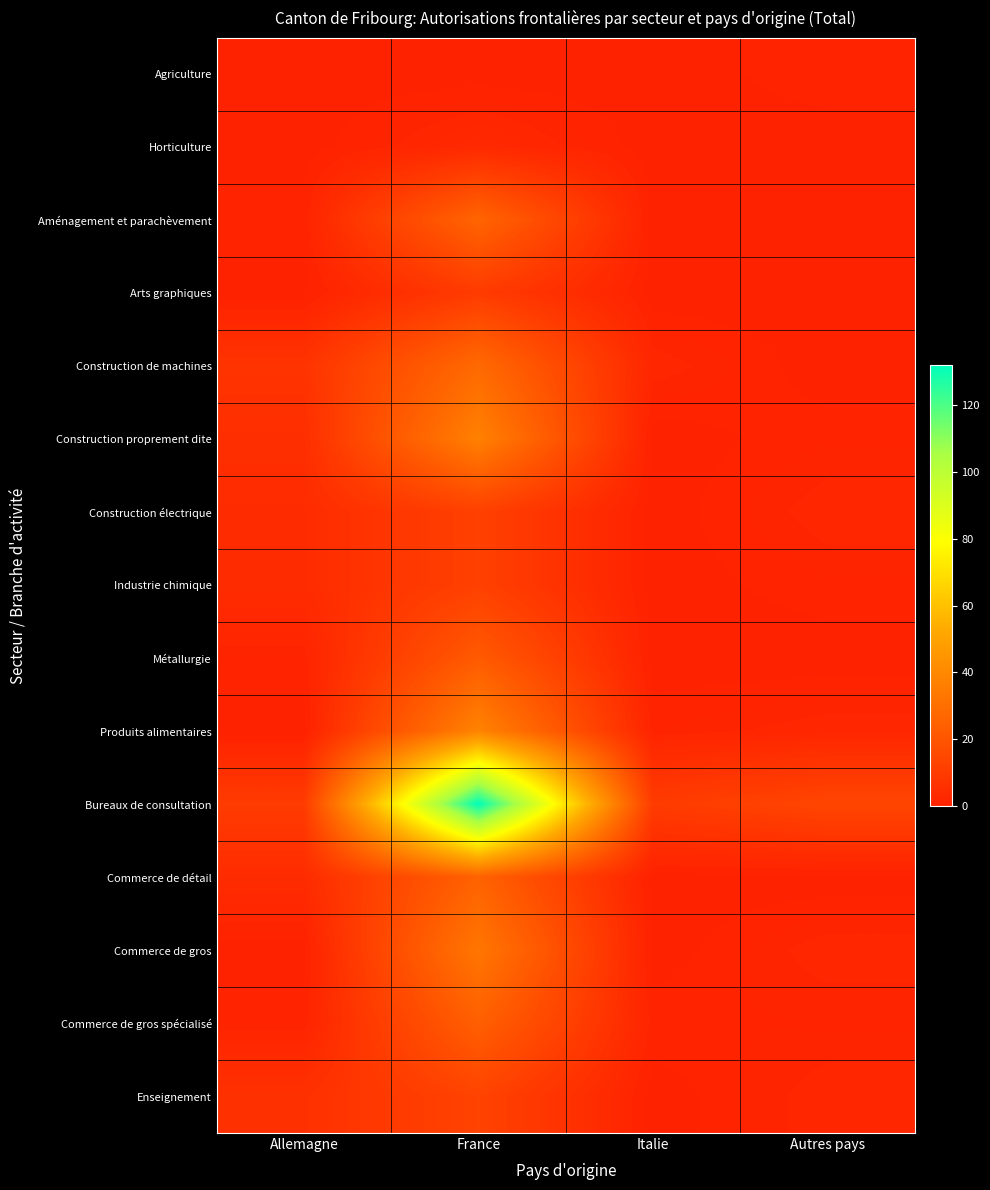

Rank the series at France from lowest to highest value.

Agriculture, Horticulture, Arts graphiques, Construction électrique, Industrie chimique, Enseignement, Métallurgie, Commerce de gros spécialisé, Commerce de détail, Aménagement et parachèvement, Construction de machines, Commerce de gros, Construction proprement dite, Produits alimentaires, Bureaux de consultation